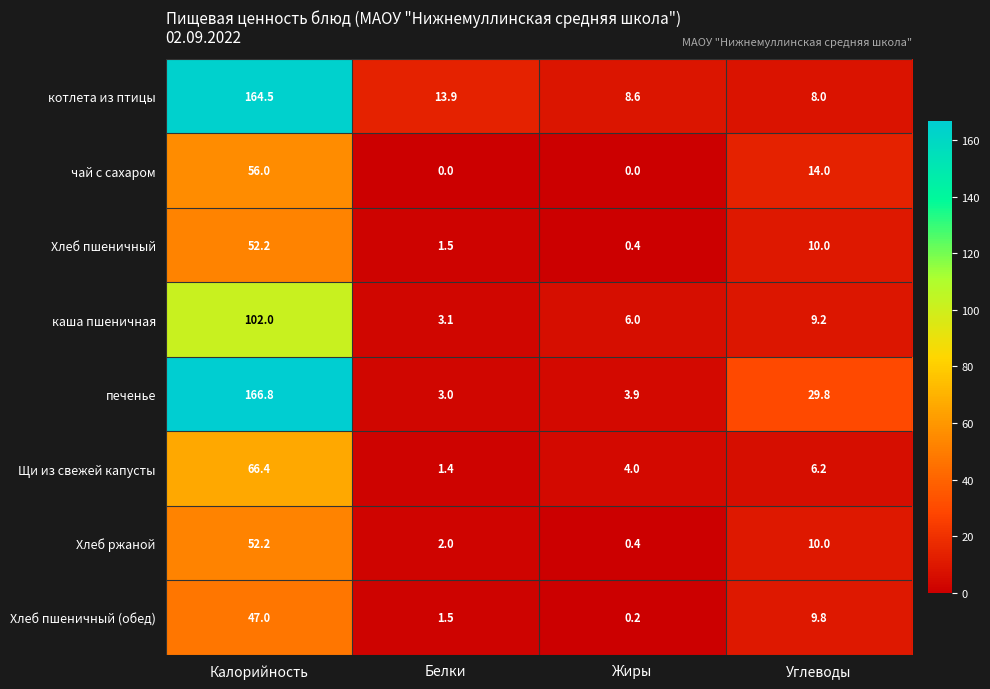

At which label does Щи из свежей капусты reach its minimum?

Белки